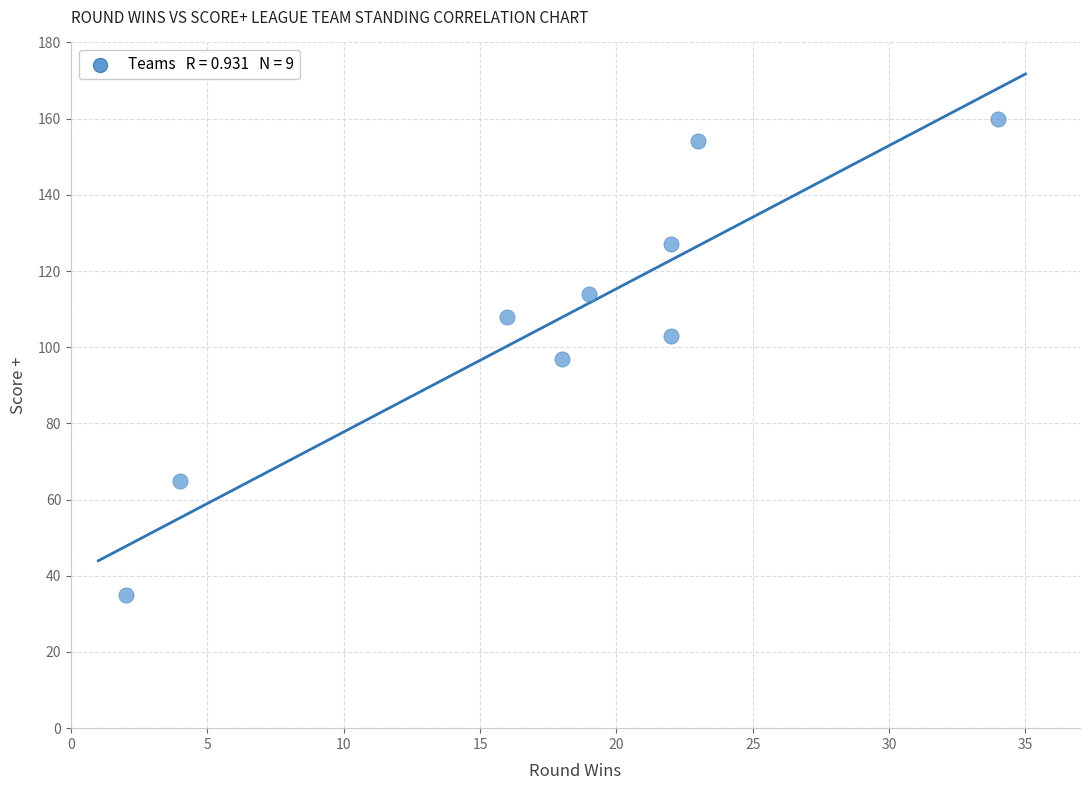

What is the average Y value?

107